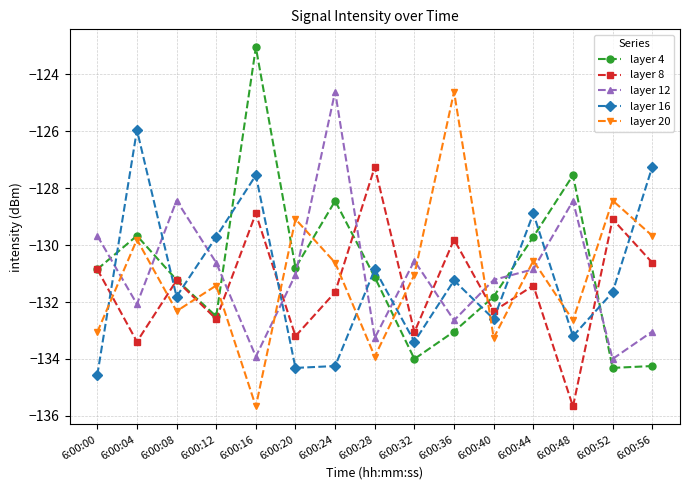

How many interior local peaks does the layer 16 series have?

5